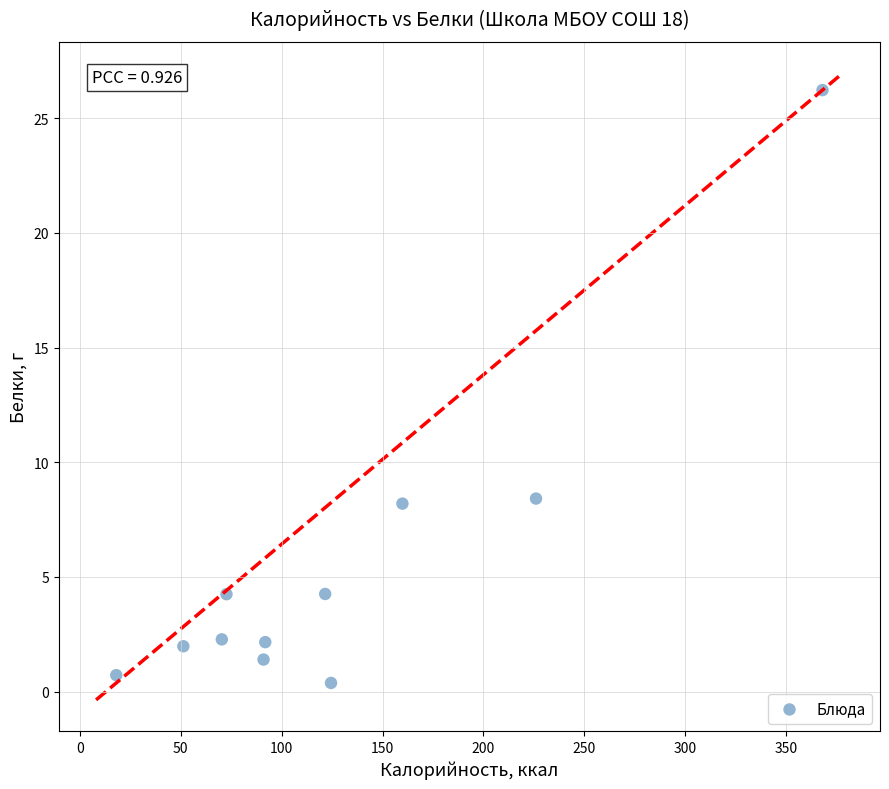

What is the average X value?

126.8